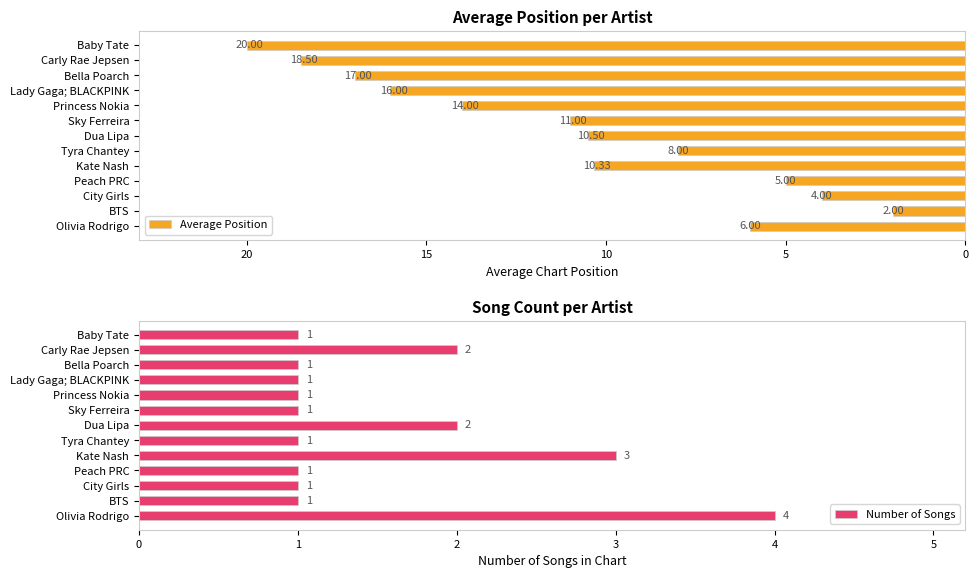

What is the value of the Number of Songs bar at the 12th from the left?

2.0